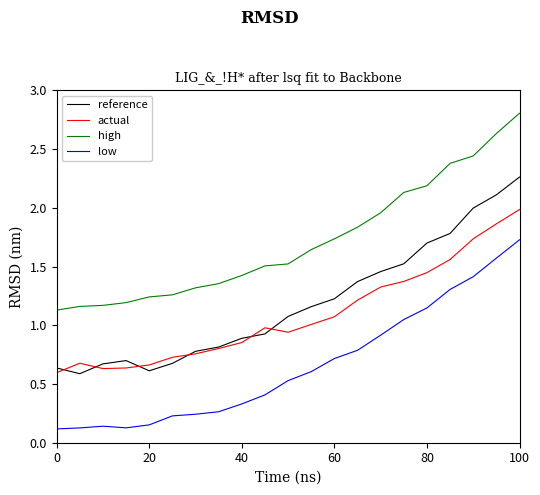

List the series in order of their peak value, lowest first.

low, actual, reference, high